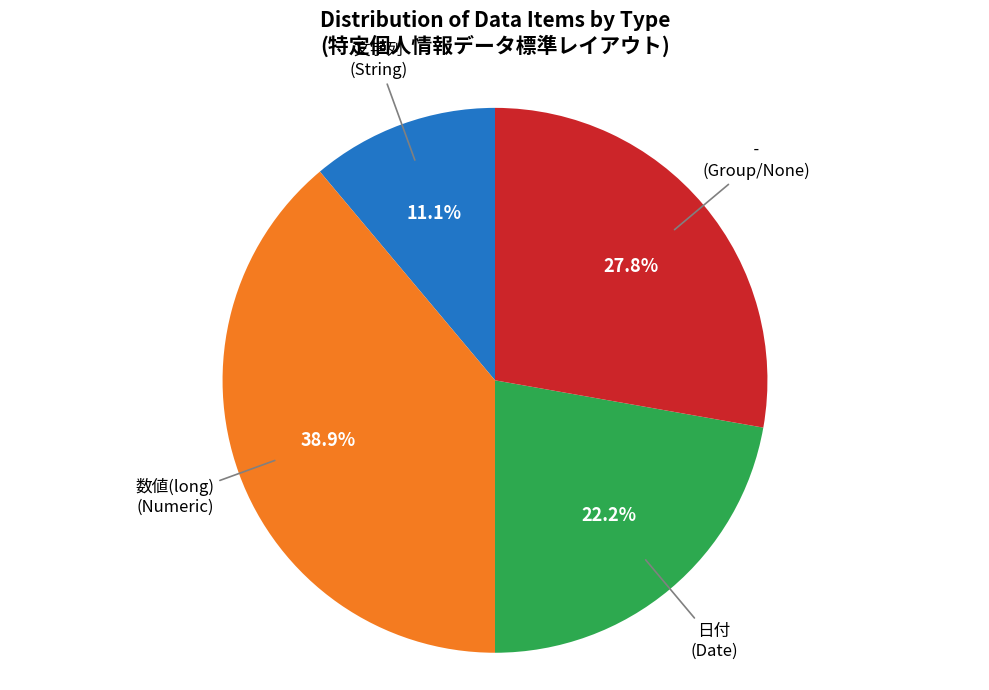

How many slices are in this pie chart?

4